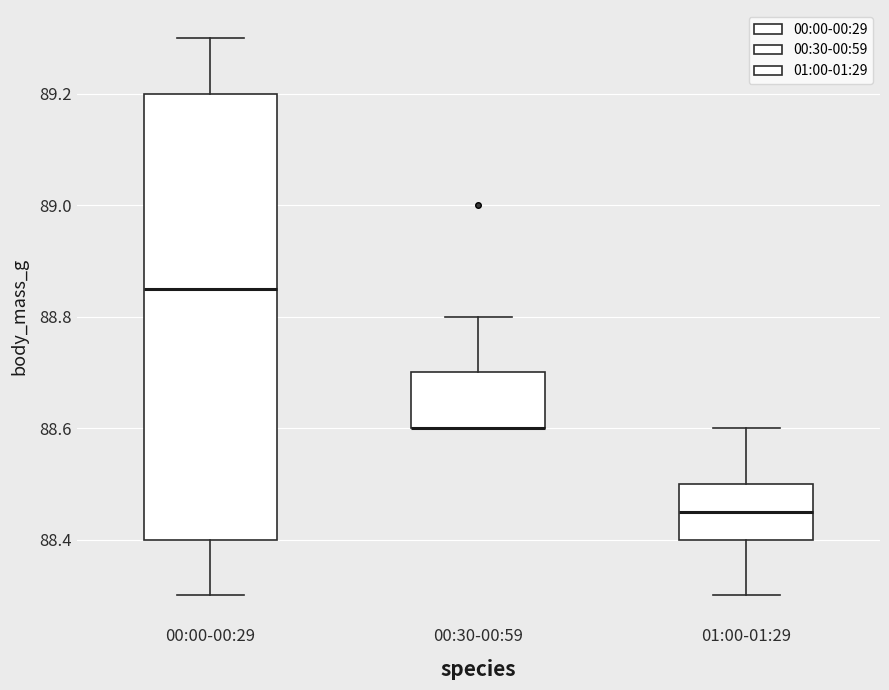

Reading left to right, transcribe this box plot: for each box, give where its median line is, the range the box spans, and where its two whiskers end, as read against the y-axis. The values are not printed on the chart, so give them approximately, as read against the axis.

00:00-00:29: median 88.86, box 88.40 to 89.20, whiskers 88.30 to 89.30
00:30-00:59: median 88.60 (drawn on the box's lower edge), box 88.60 to 88.70, whiskers 88.60 to 88.80
01:00-01:29: median 88.46, box 88.40 to 88.50, whiskers 88.30 to 88.60